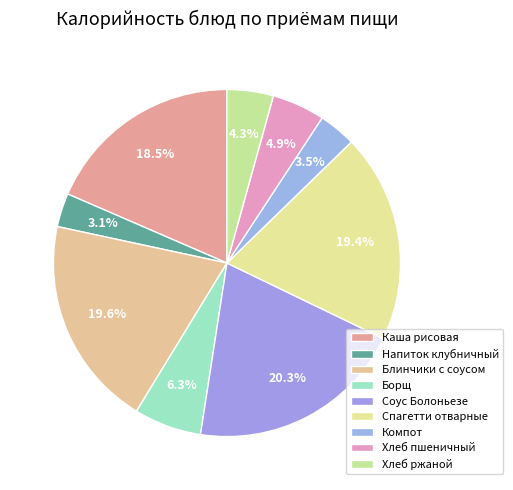

Which has a higher value, Компот or Блинчики с соусом?

Блинчики с соусом